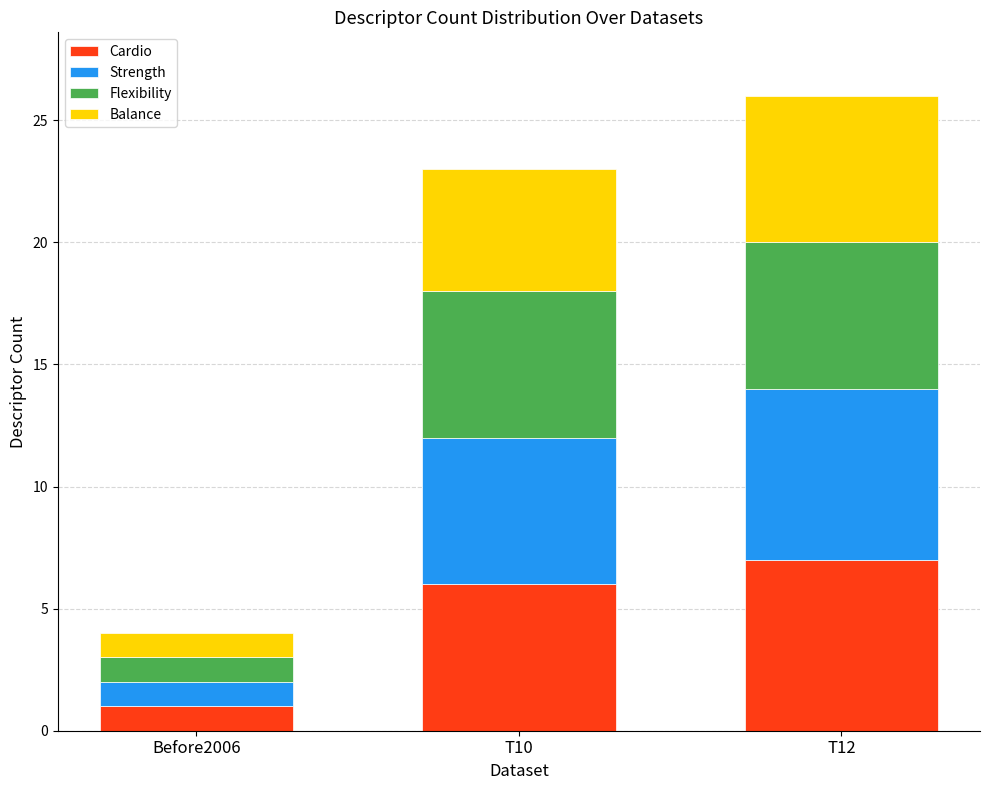

Is it true that Cardio equals 1 at Before2006?

True